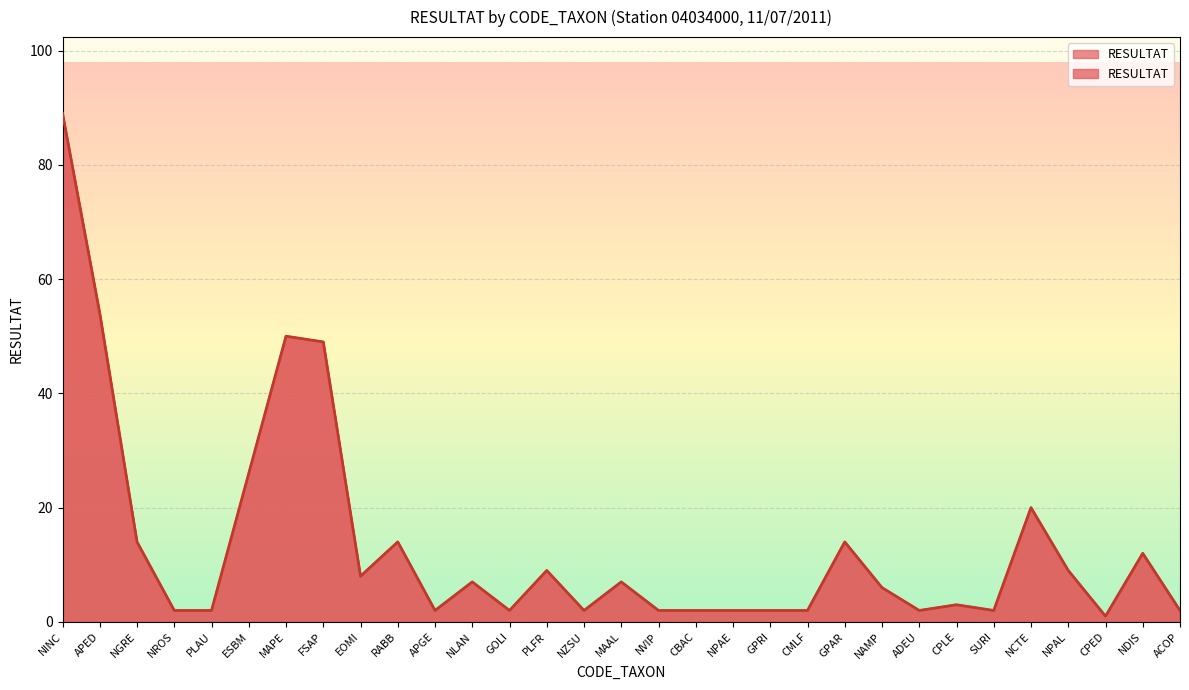

Reading left to right, list all the values displayed in this chart.

89	54	14	2	2	26	50	49	8	14	2	7	2	9	2	7	2	2	2	2	2	14	6	2	3	2	20	9	1	12	2